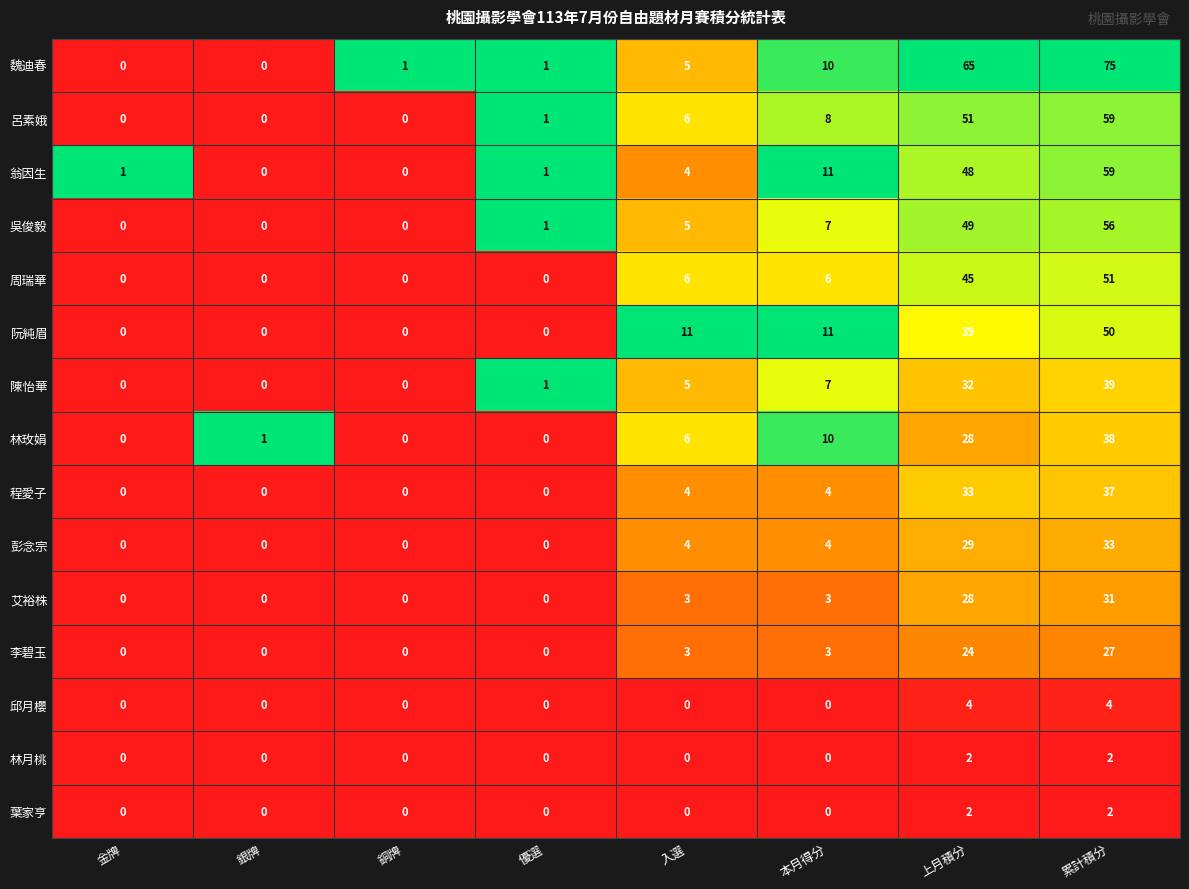

At which category does the chart reach its peak across all series?

累計積分